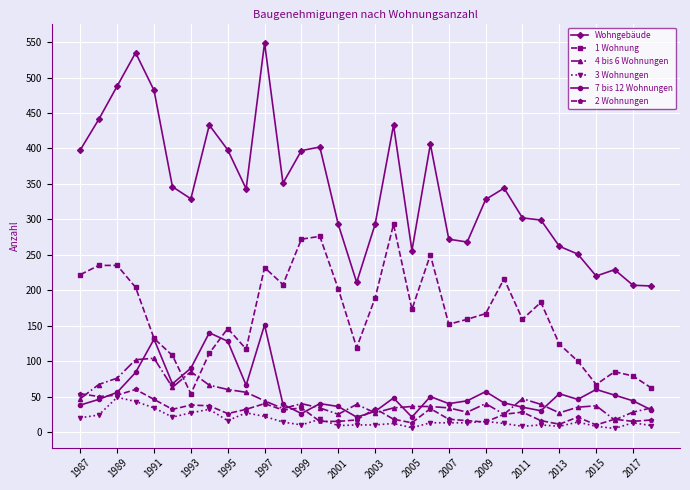

True or false: 2 Wohnungen and 1 Wohnung intersect in this chart.

False